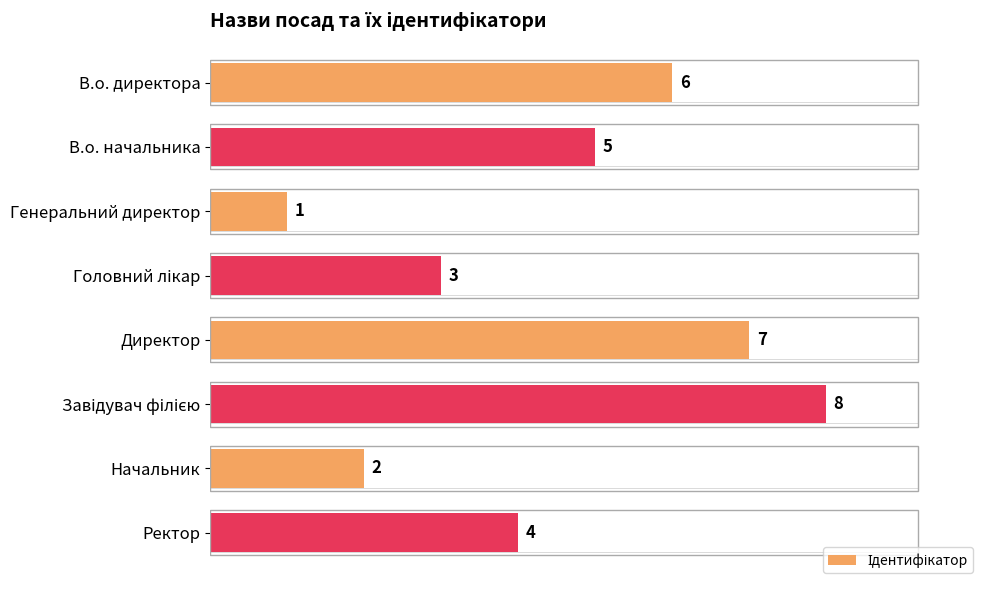

What is the maximum value shown in the chart?

8